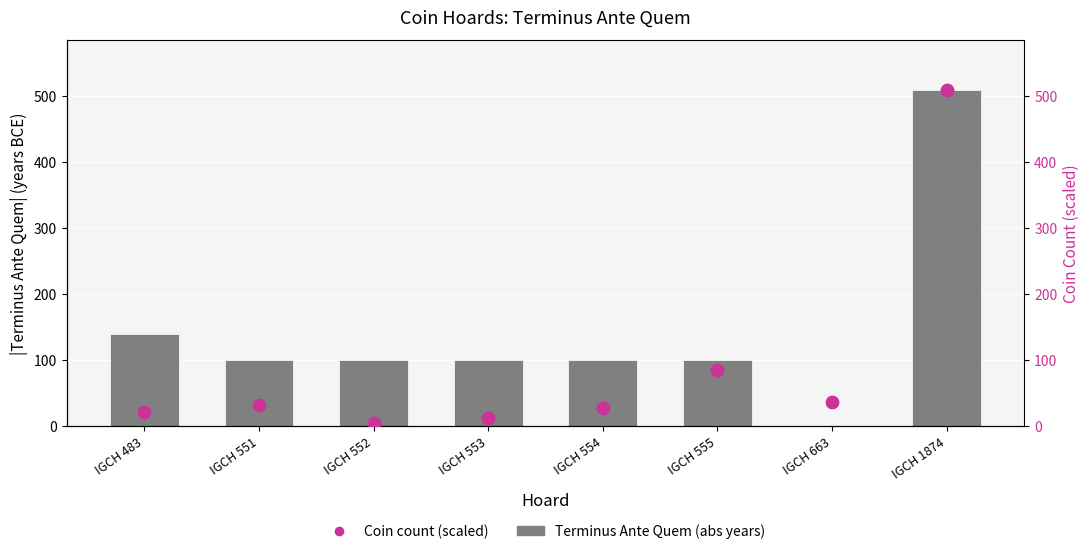

Is the value of coin count (scaled) at IGCH 483 greater than the value of Terminus Ante Quem (abs) at IGCH 552?

No